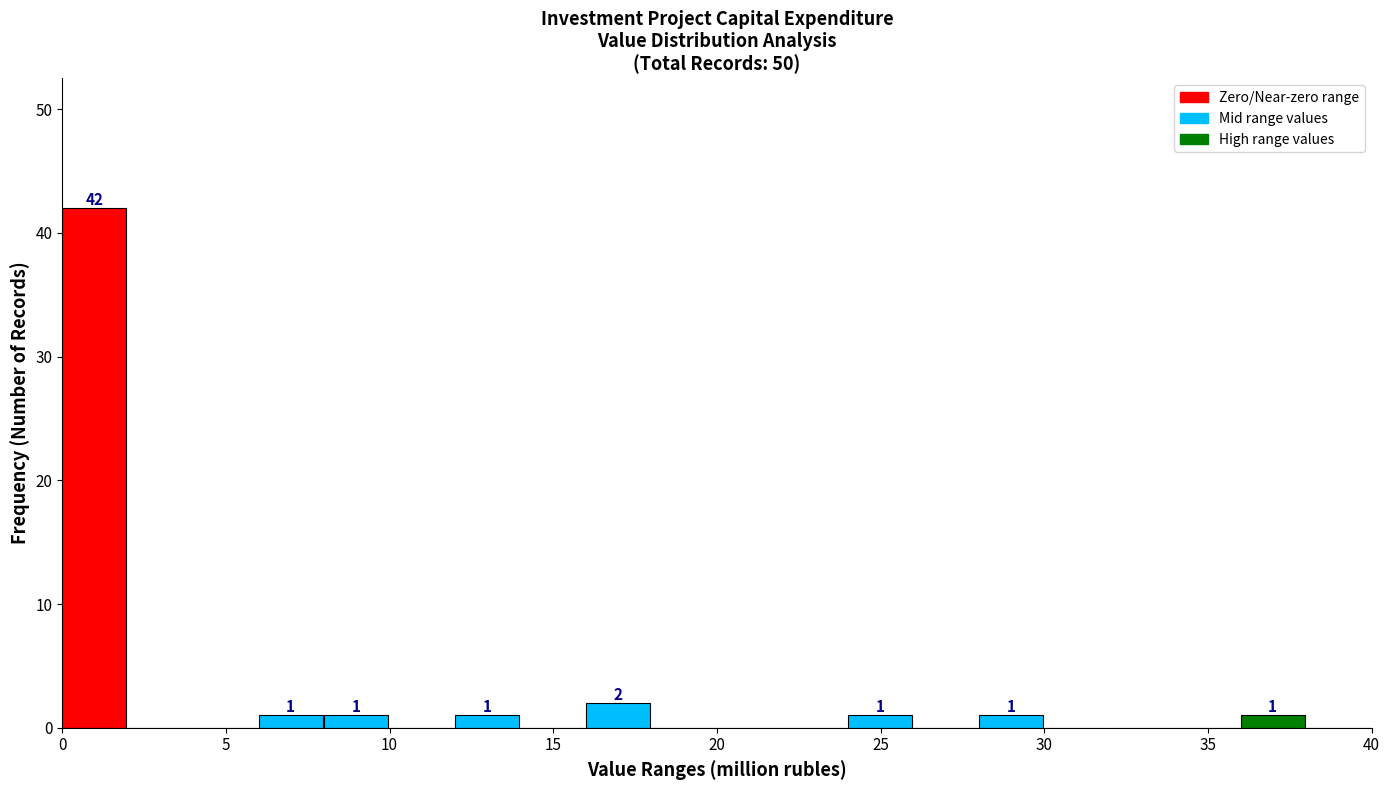

Over which range of the x-axis is the bar tallest?

0 to 2